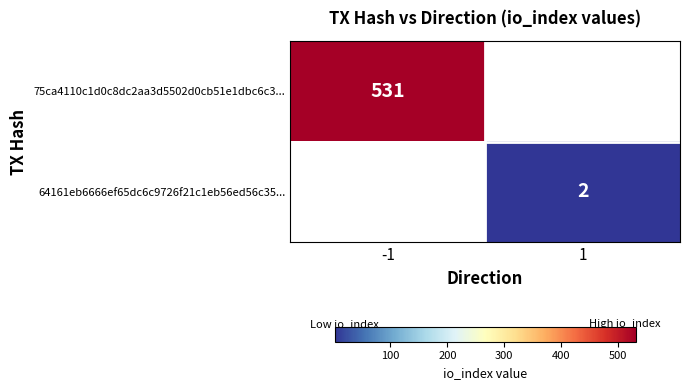

The value of 64161eb6666ef65dc6c9726f21c1eb56ed56c35... at 1 is 2. True or false?

True